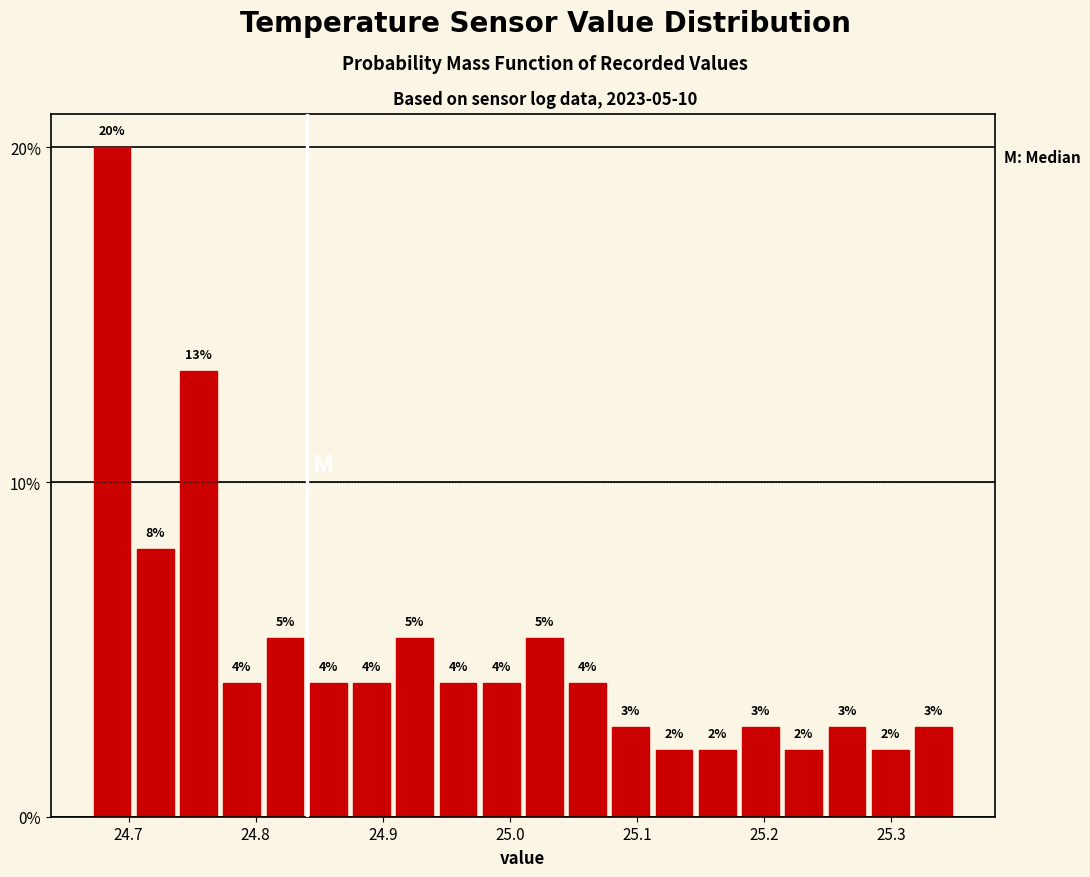

Around what value on the x-axis is the tallest bar? Give the approximate position of its centre, as read against the axis.

24.69